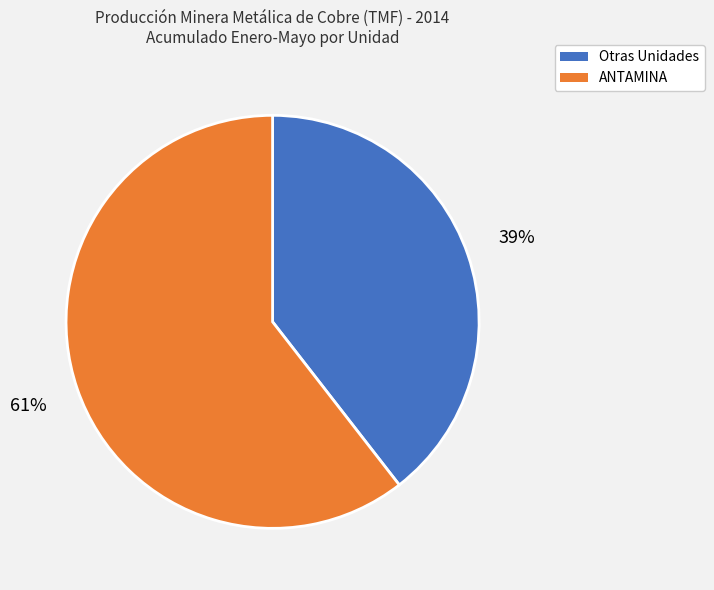

To the nearest percent, what is the average slice percentage?

50%